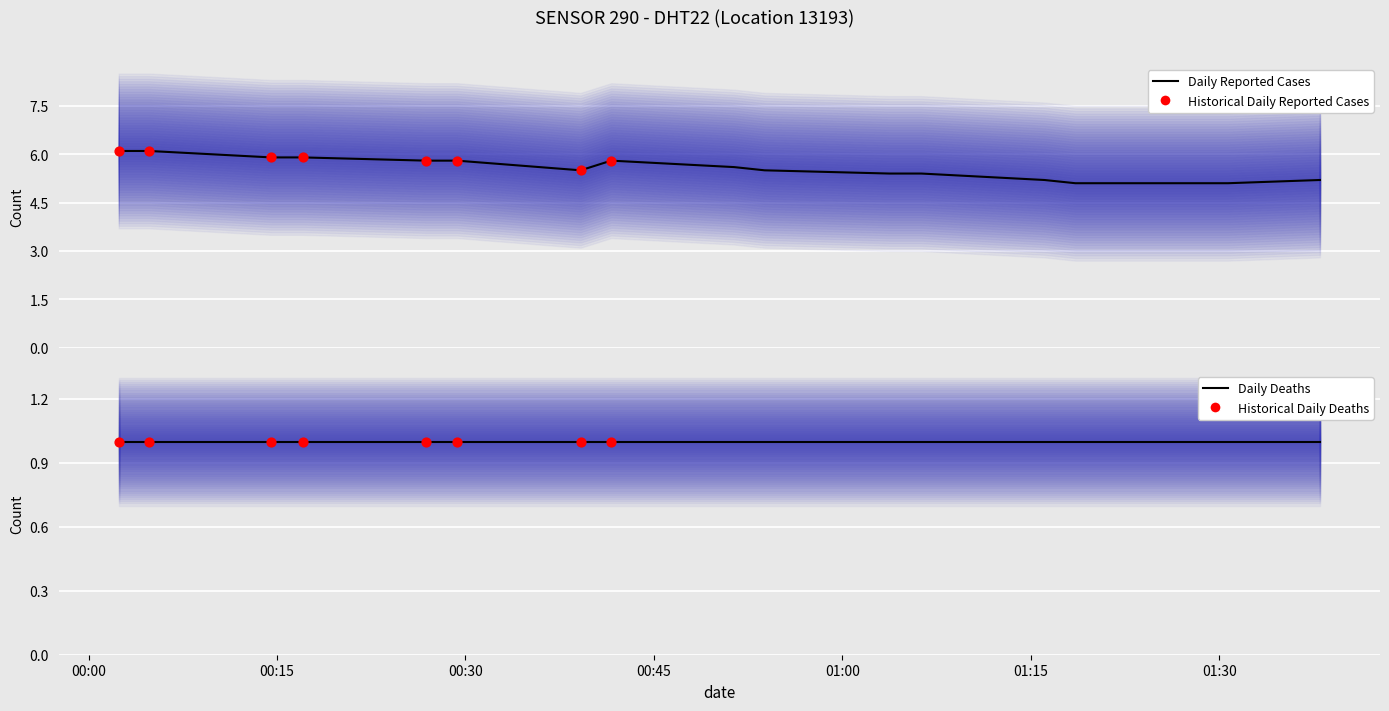

What is the total value across all series at 15?

6.1